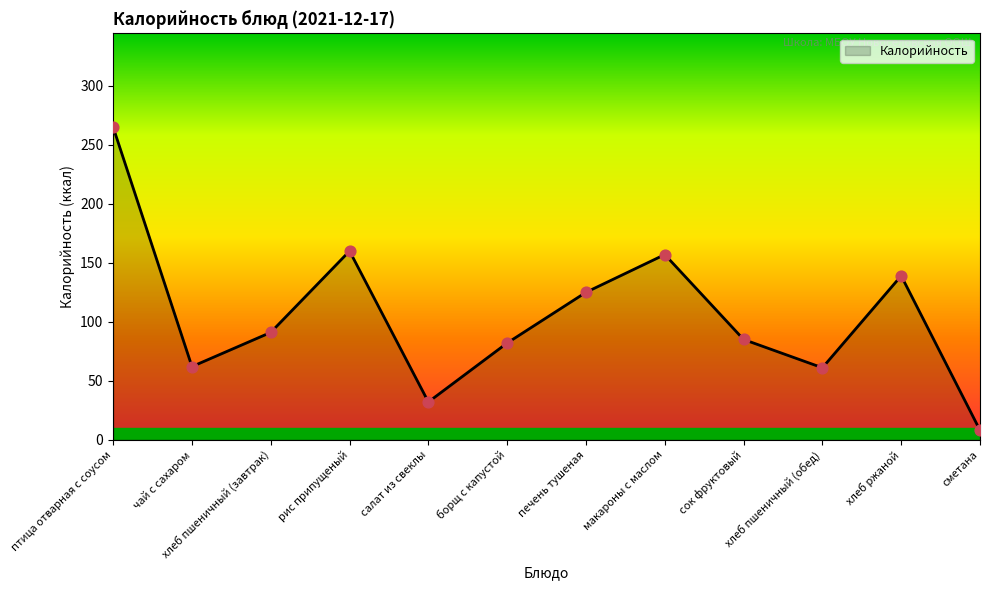

What is the change in value from печень тушеная to хлеб пшеничный (обед)?

-64